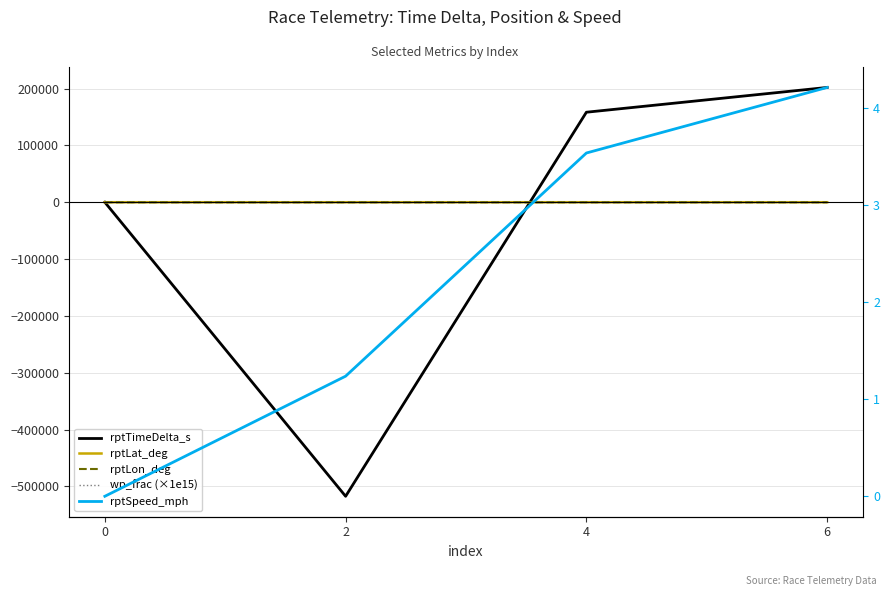

Reading left to right, list all the values displayed in this chart.

rptTimeDelta_s: 0.0	-517480.0	158405.0	202018.0
rptLat_deg: 26.9	31.2	26.1	25.8
rptLon_deg: -82.3	-81.4	-81.8	-81.5
wp_frac (×1e15): 0.6	0.6	0.6	0.6
rptSpeed_mph: 0.0	1.2	3.5	4.2